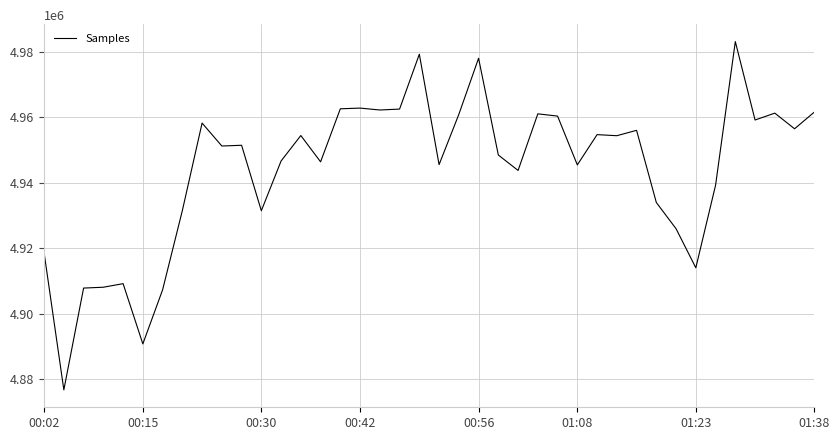

What is the difference between the maximum and minimum values?

106450